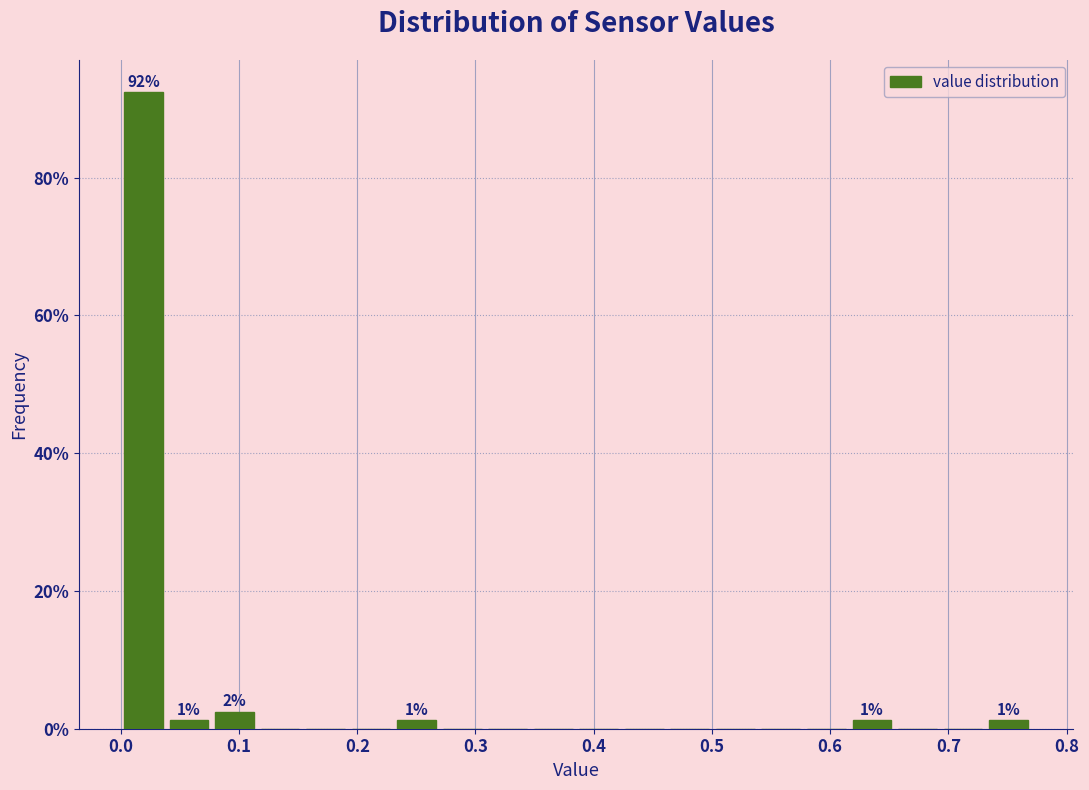

Read against the x-axis, roughly where is the centre of the tallest bar?

0.02